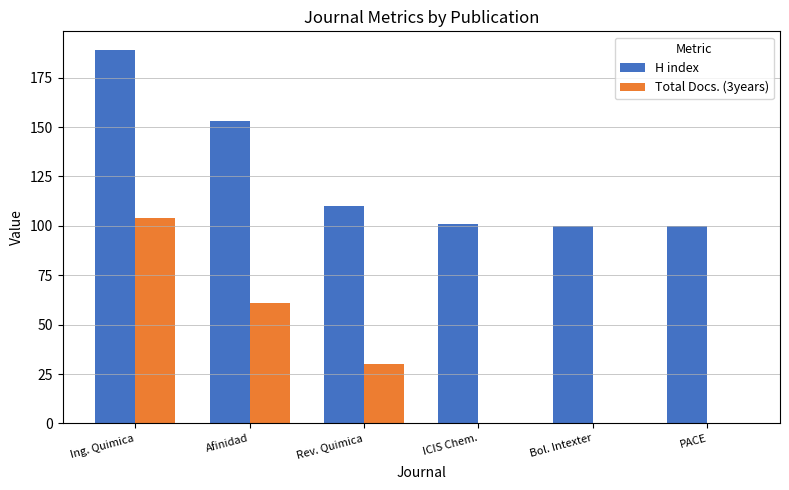

Is the value of H index at ICIS Chem. greater than the value of Total Docs. (3years) at Bol. Intexter?

Yes